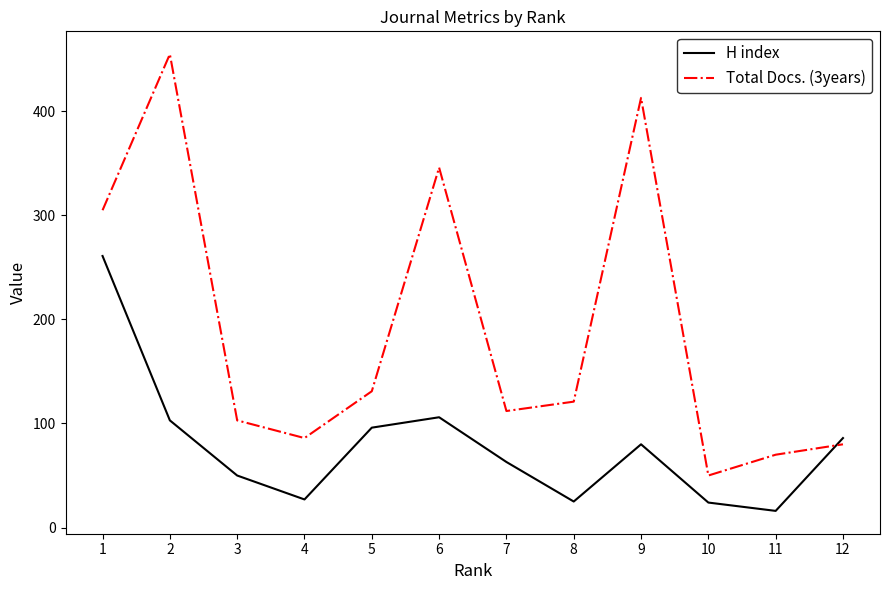

Rank the series by their average value, from highest to lowest.

Total Docs. (3years), H index